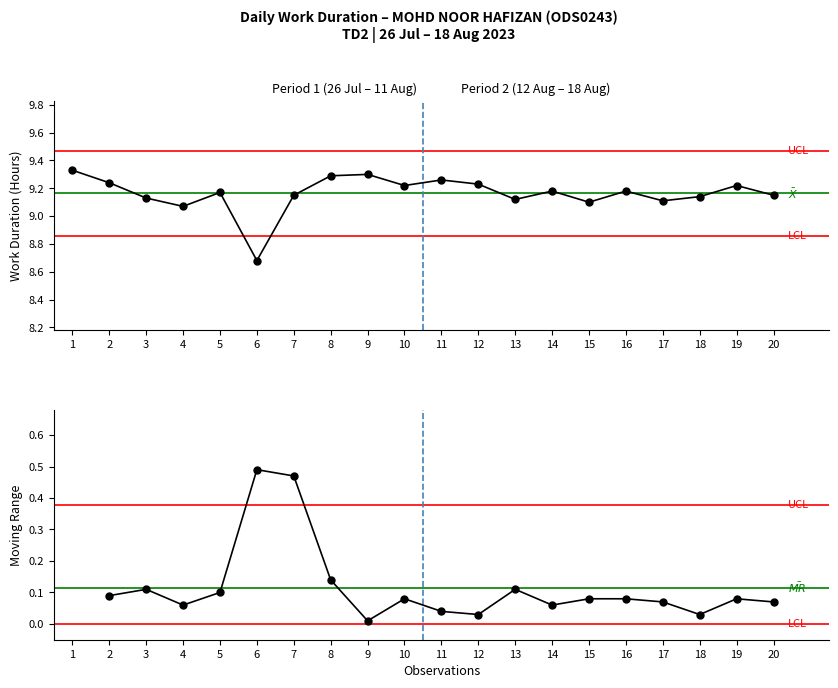

The value at 6 is 3.4. True or false?

False